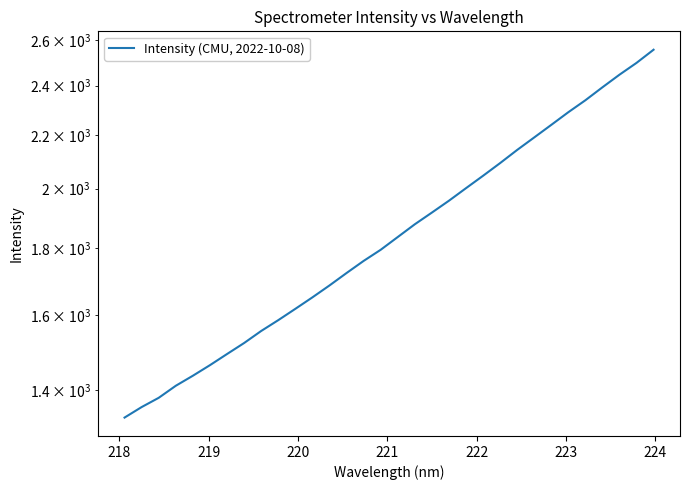

What is the sum of all values?

59593.3